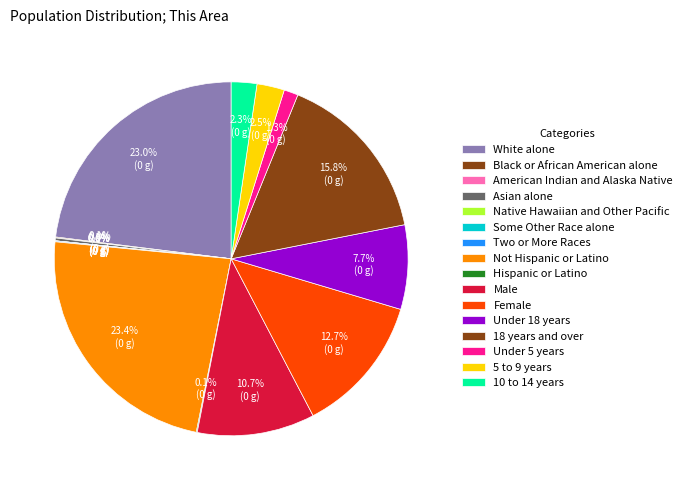

Is it true that White alone is 23% of the pie?

True